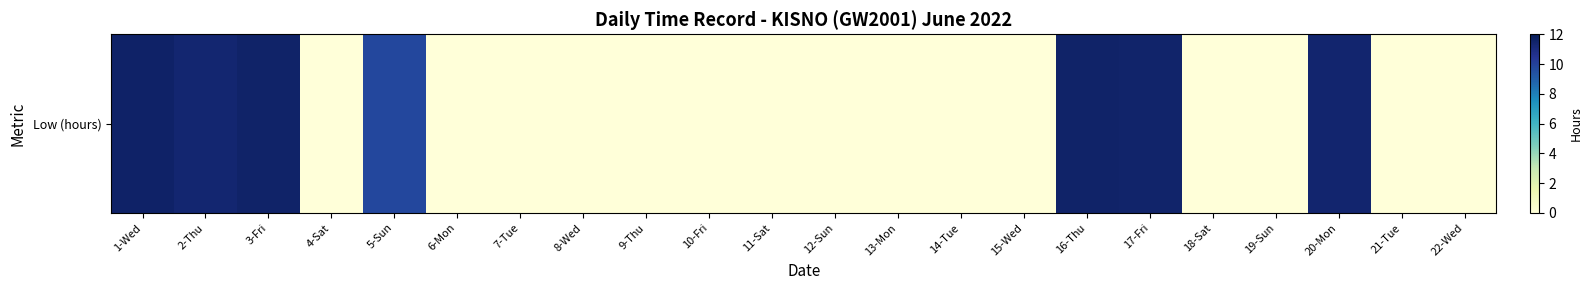

What is the sum of all values?

78.8